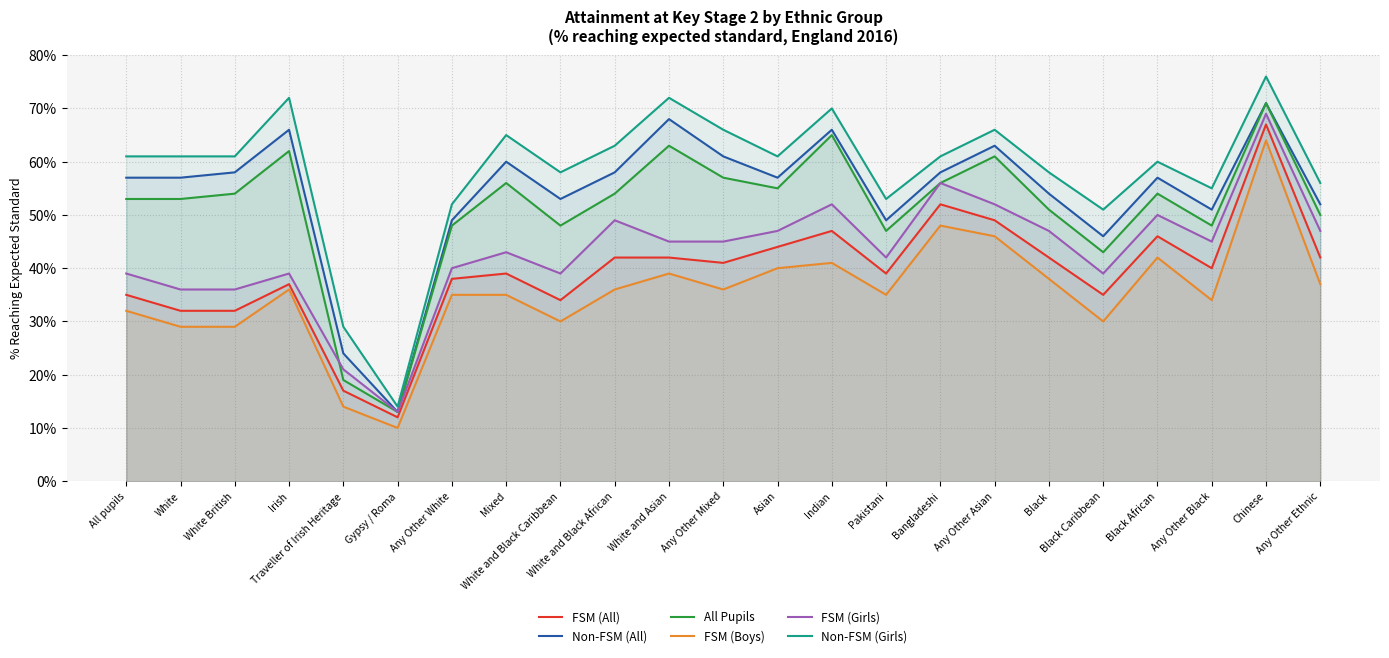

How many lines are shown in the chart?

6